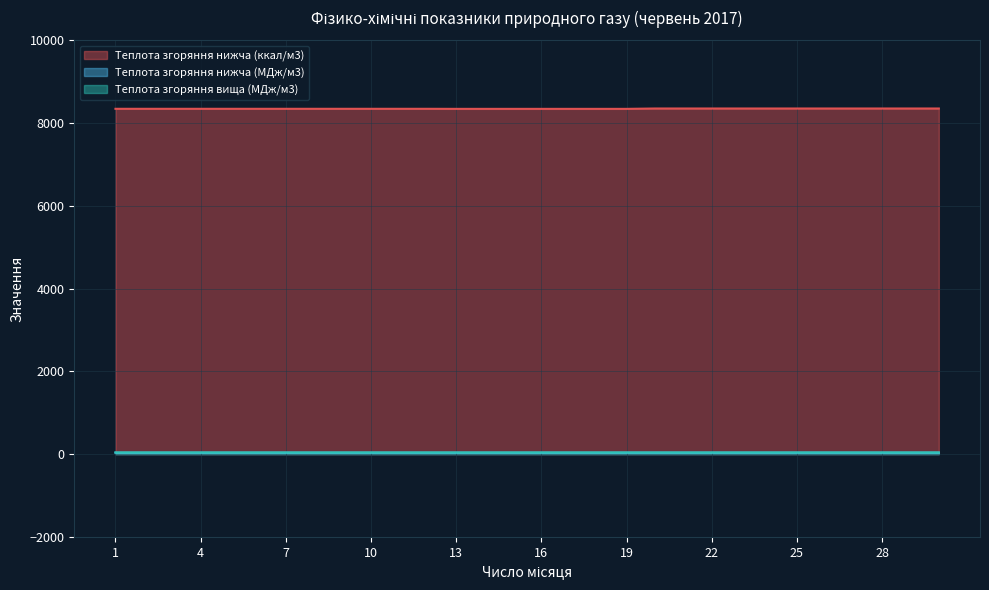

What is the smallest value displayed?

34.9